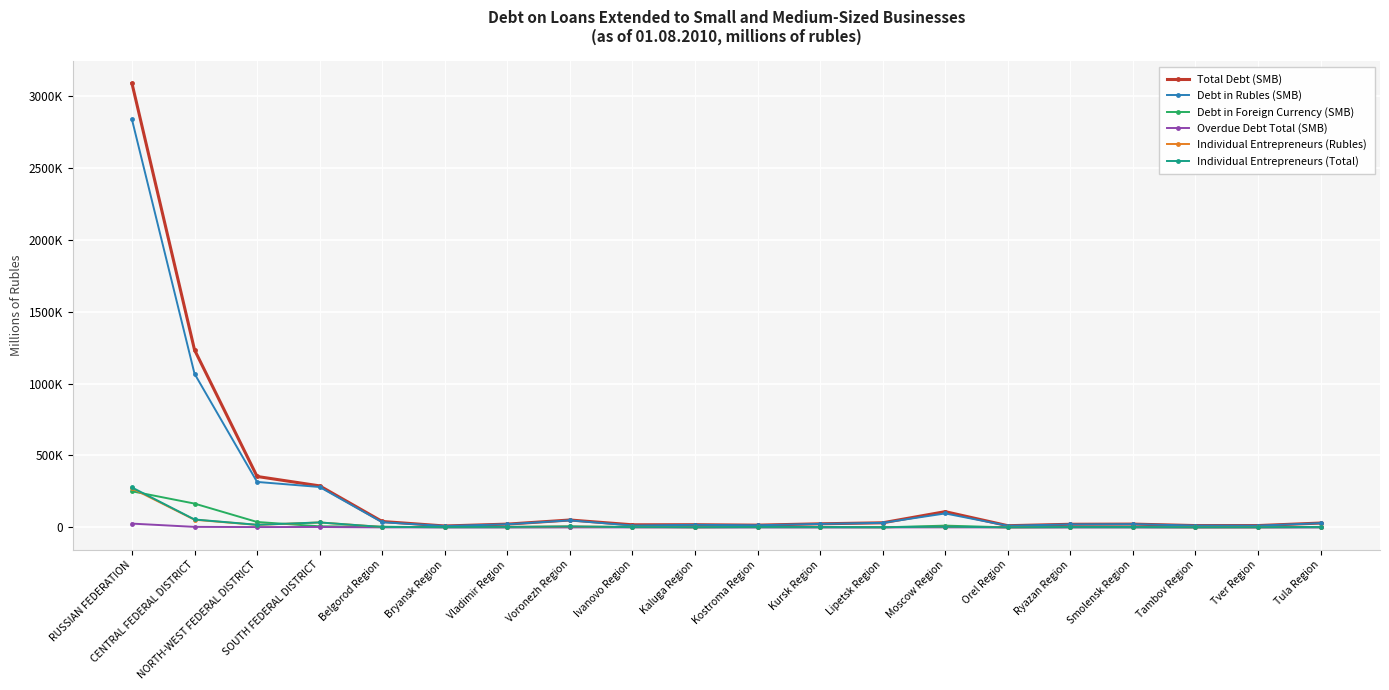

Reading left to right, list all the values displayed in this chart.

Total Debt (SMB): RUSSIAN FEDERATION=3087038	CENTRAL FEDERAL DISTRICT=1234299	NORTH-WEST FEDERAL DISTRICT=354228	SOUTH FEDERAL DISTRICT=288856	Belgorod Region=41276	Bryansk Region=10051	Vladimir Region=22954	Voronezh Region=51653	Ivanovo Region=18289	Kaluga Region=18854	Kostroma Region=15836	Kursk Region=25152	Lipetsk Region=32176	Moscow Region=109683	Orel Region=12028	Ryazan Region=21901	Smolensk Region=23108	Tambov Region=12942	Tver Region=12966	Tula Region=30421
Debt in Rubles (SMB): RUSSIAN FEDERATION=2835846	CENTRAL FEDERAL DISTRICT=1068541	NORTH-WEST FEDERAL DISTRICT=316303	SOUTH FEDERAL DISTRICT=281064	Belgorod Region=36213	Bryansk Region=9793	Vladimir Region=22020	Voronezh Region=49136	Ivanovo Region=13305	Kaluga Region=18061	Kostroma Region=14974	Kursk Region=24480	Lipetsk Region=31738	Moscow Region=97211	Orel Region=11637	Ryazan Region=21119	Smolensk Region=22747	Tambov Region=12905	Tver Region=12457	Tula Region=29480
Debt in Foreign Currency (SMB): RUSSIAN FEDERATION=251192	CENTRAL FEDERAL DISTRICT=165758	NORTH-WEST FEDERAL DISTRICT=37925	SOUTH FEDERAL DISTRICT=7792	Belgorod Region=5063	Bryansk Region=258	Vladimir Region=934	Voronezh Region=2517	Ivanovo Region=4984	Kaluga Region=793	Kostroma Region=862	Kursk Region=672	Lipetsk Region=438	Moscow Region=12472	Orel Region=391	Ryazan Region=782	Smolensk Region=361	Tambov Region=37	Tver Region=509	Tula Region=941
Overdue Debt Total (SMB): RUSSIAN FEDERATION=26509	CENTRAL FEDERAL DISTRICT=3842	NORTH-WEST FEDERAL DISTRICT=2506	SOUTH FEDERAL DISTRICT=3130	Belgorod Region=248	Bryansk Region=310	Vladimir Region=212	Voronezh Region=165	Ivanovo Region=130	Kaluga Region=50	Kostroma Region=216	Kursk Region=230	Lipetsk Region=119	Moscow Region=411	Orel Region=100	Ryazan Region=194	Smolensk Region=350	Tambov Region=63	Tver Region=90	Tula Region=176
Individual Entrepreneurs (Rubles): RUSSIAN FEDERATION=271598	CENTRAL FEDERAL DISTRICT=53450	NORTH-WEST FEDERAL DISTRICT=17683	SOUTH FEDERAL DISTRICT=34413	Belgorod Region=3053	Bryansk Region=2738	Vladimir Region=3537	Voronezh Region=7114	Ivanovo Region=2040	Kaluga Region=1669	Kostroma Region=3214	Kursk Region=3127	Lipetsk Region=2047	Moscow Region=4410	Orel Region=1235	Ryazan Region=2944	Smolensk Region=3085	Tambov Region=1478	Tver Region=1693	Tula Region=3366
Individual Entrepreneurs (Total): RUSSIAN FEDERATION=277740	CENTRAL FEDERAL DISTRICT=55236	NORTH-WEST FEDERAL DISTRICT=18393	SOUTH FEDERAL DISTRICT=34742	Belgorod Region=3093	Bryansk Region=2936	Vladimir Region=3612	Voronezh Region=7119	Ivanovo Region=2069	Kaluga Region=1693	Kostroma Region=3231	Kursk Region=3127	Lipetsk Region=2079	Moscow Region=4700	Orel Region=1235	Ryazan Region=2961	Smolensk Region=3133	Tambov Region=1478	Tver Region=1696	Tula Region=3419